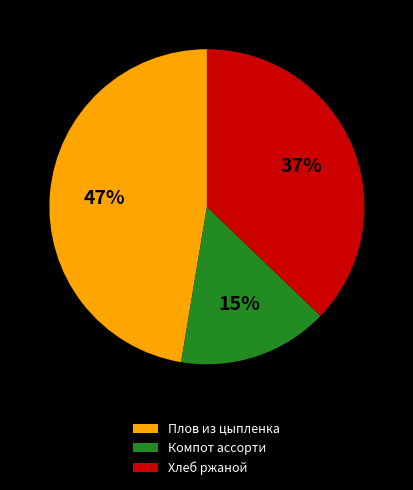

Is there any slice that represents more than half of the pie?

No